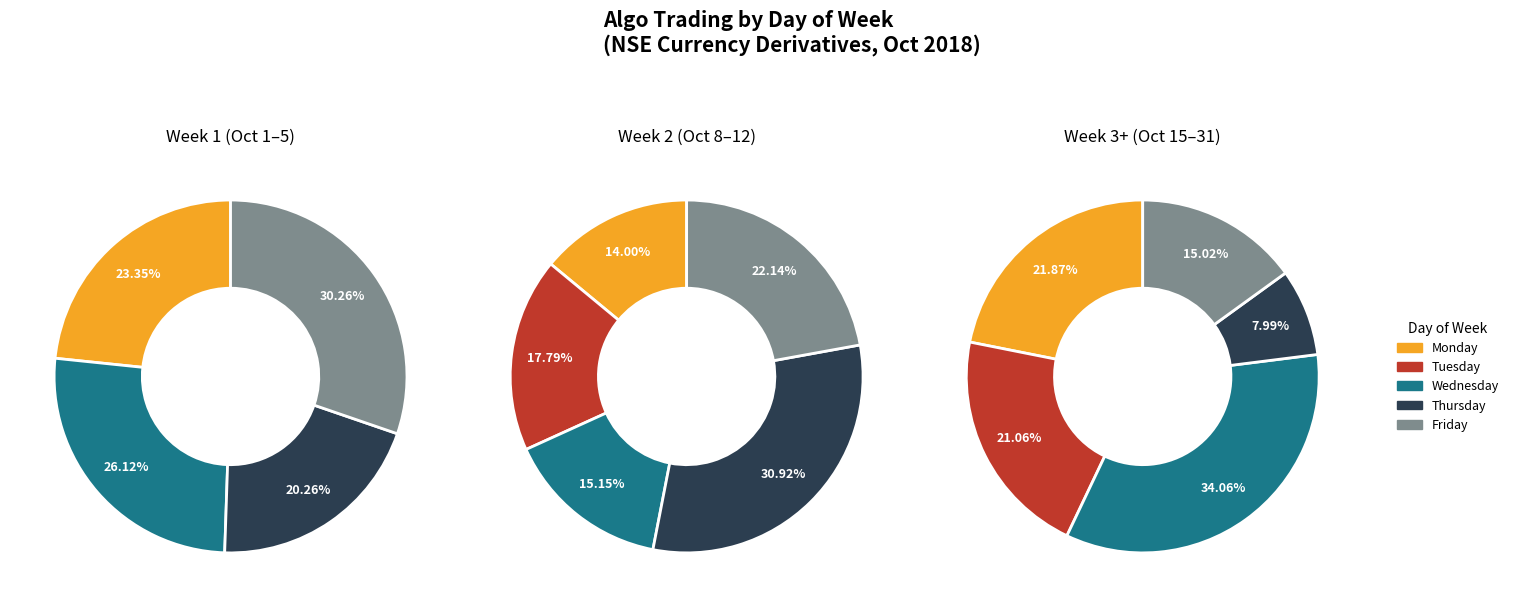

Which slice is the smallest?

THURSDAY